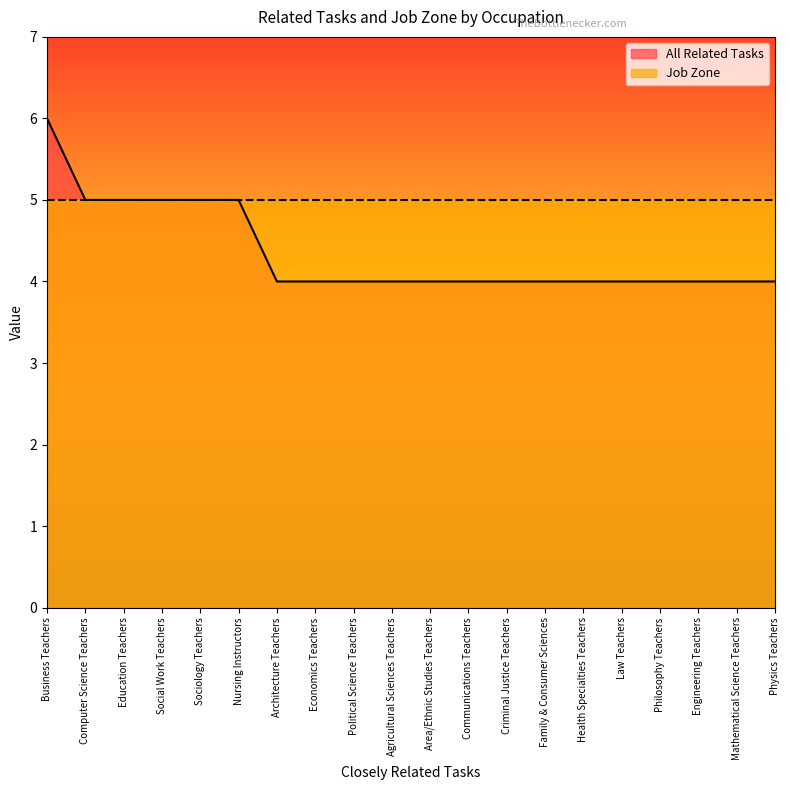

Rank the categories by value from lowest to highest.

Architecture Teachers, Economics Teachers, Political Science Teachers, Agricultural Sciences Teachers, Area/Ethnic Studies Teachers, Communications Teachers, Criminal Justice Teachers, Family & Consumer Sciences, Health Specialties Teachers, Law Teachers, Philosophy Teachers, Engineering Teachers, Mathematical Science Teachers, Physics Teachers, Computer Science Teachers, Education Teachers, Social Work Teachers, Sociology Teachers, Nursing Instructors, Business Teachers